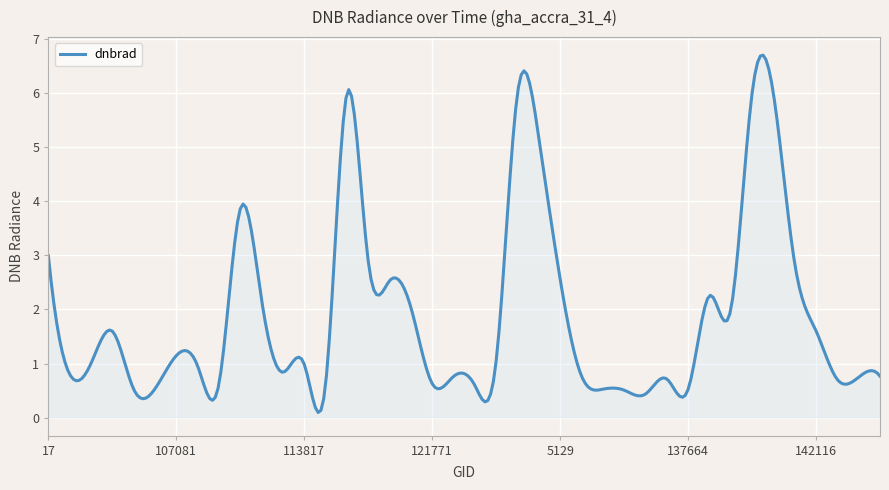

What is the difference between the maximum and minimum values?

6.6